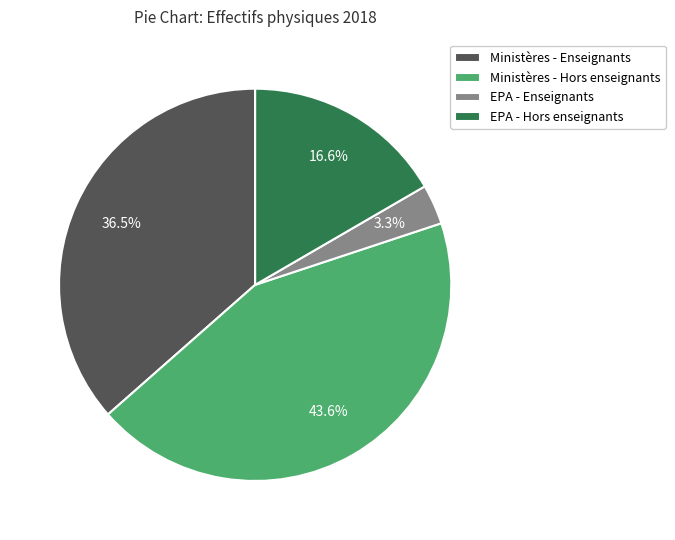

How much of the chart is everything except EPA - Enseignants?

96.7%